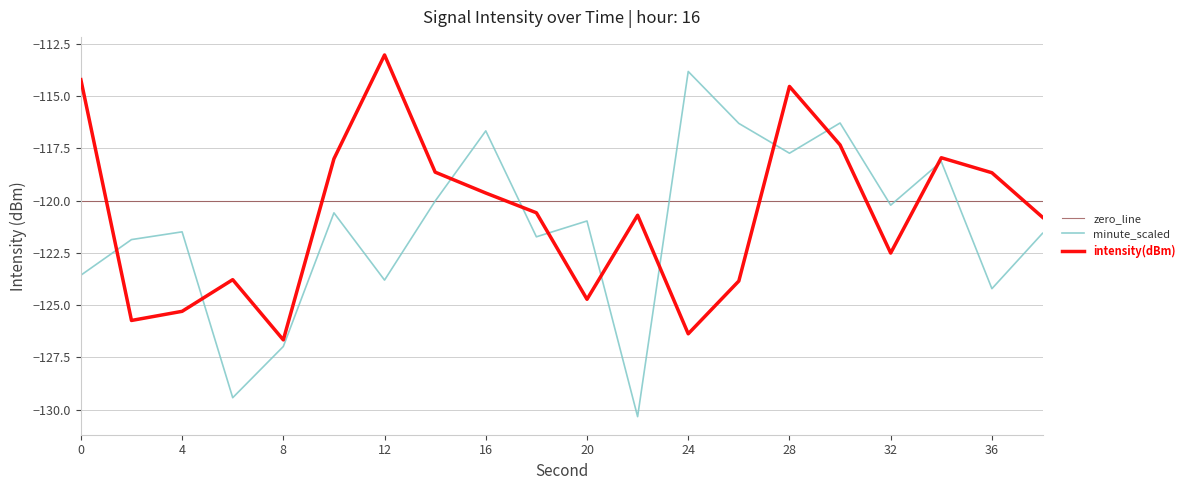

Which series has the widest spread of values?

minute_scaled